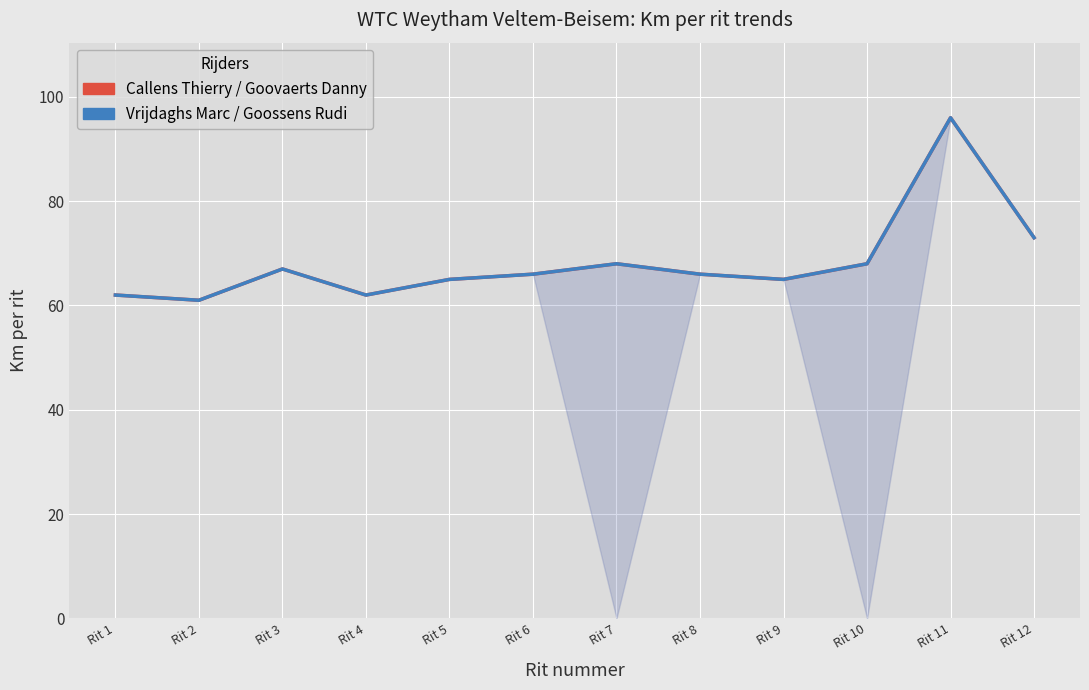

Which series has the largest total across all categories?

Callens / Goovaerts Danny